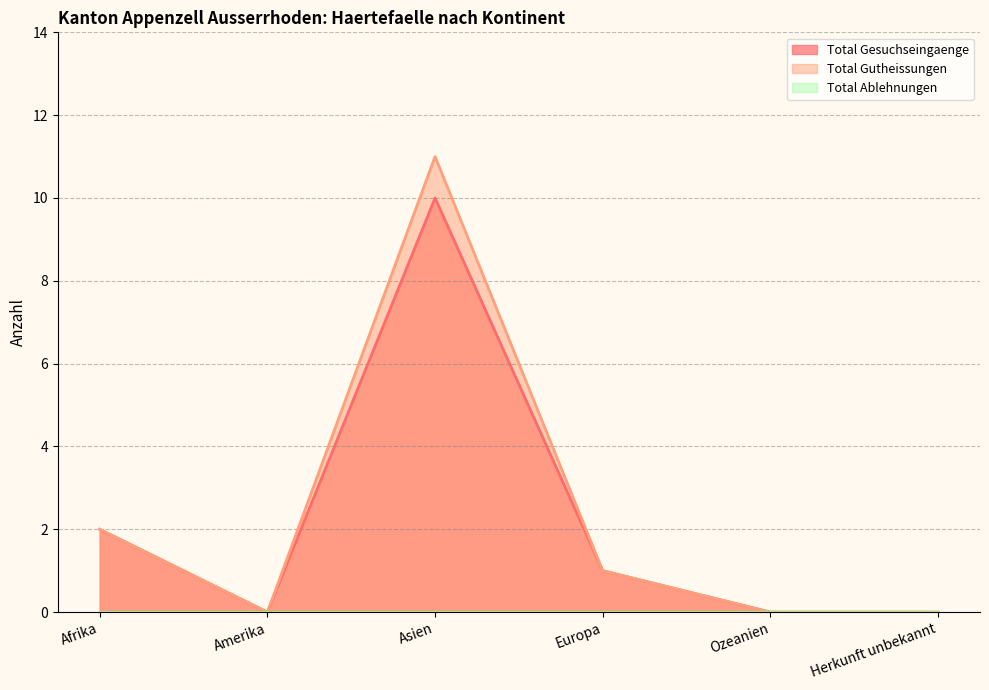

What is the average value of the Total Gutheissungen series?

2